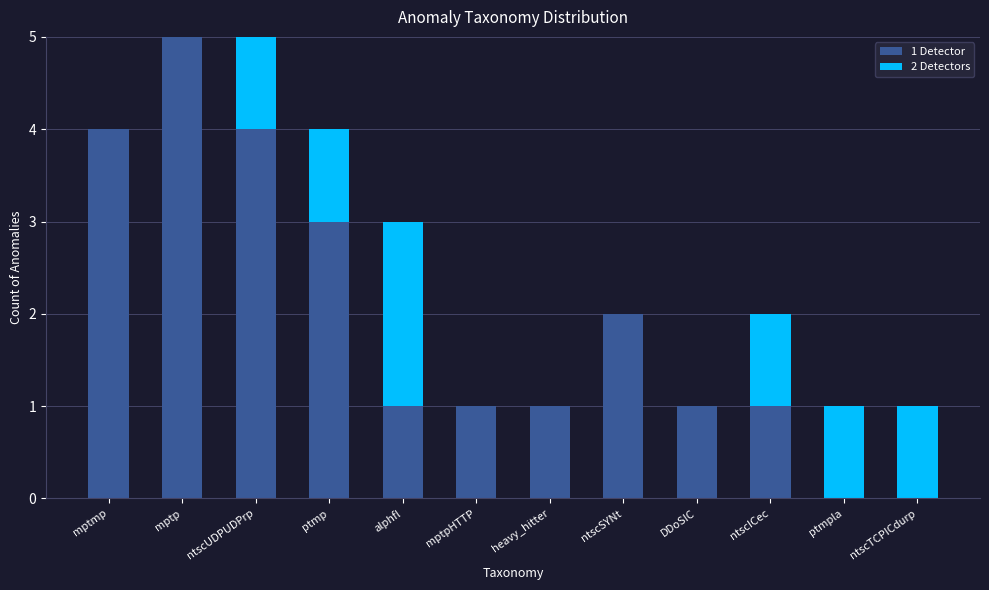

Are the bars grouped side by side (vs. stacked)?

No